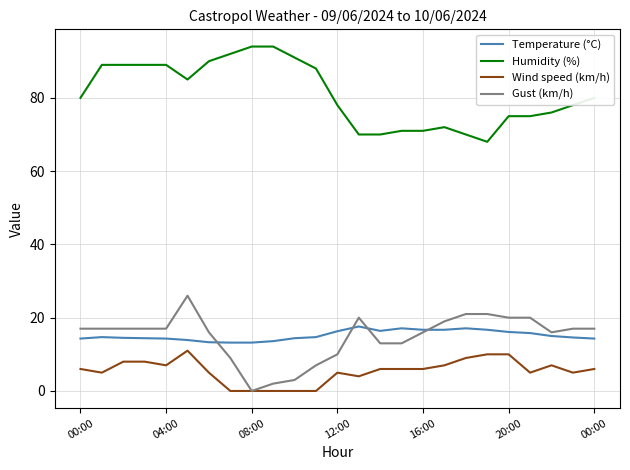

How many lines are shown in the chart?

4